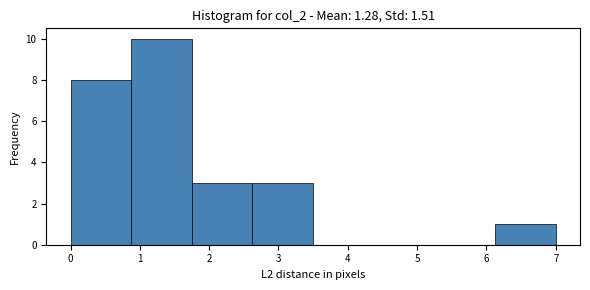

Over which range of the x-axis is the bar tallest?

0.9 to 1.8